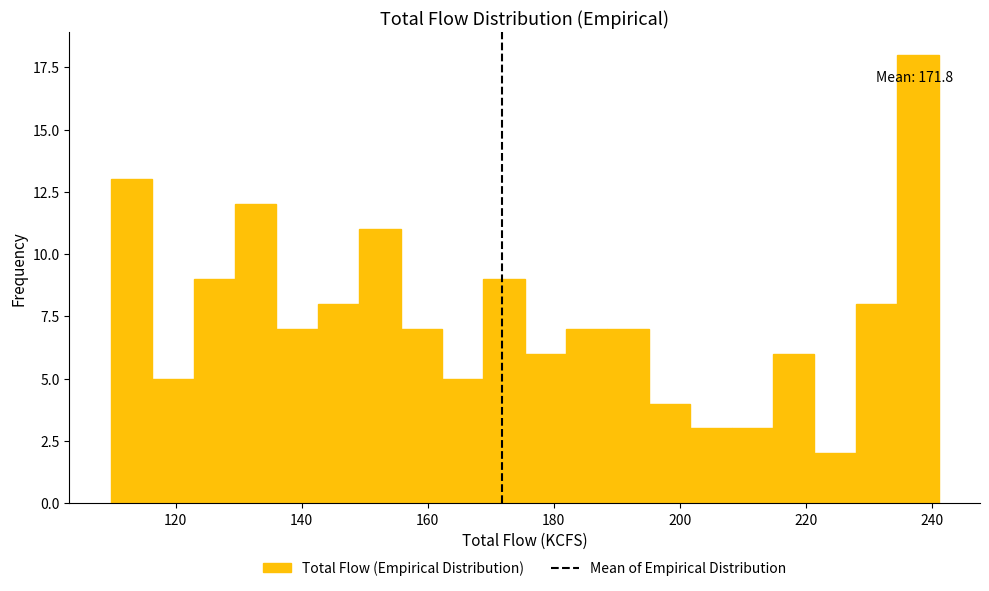

Read against the x-axis, roughly where is the centre of the tallest bar?

238